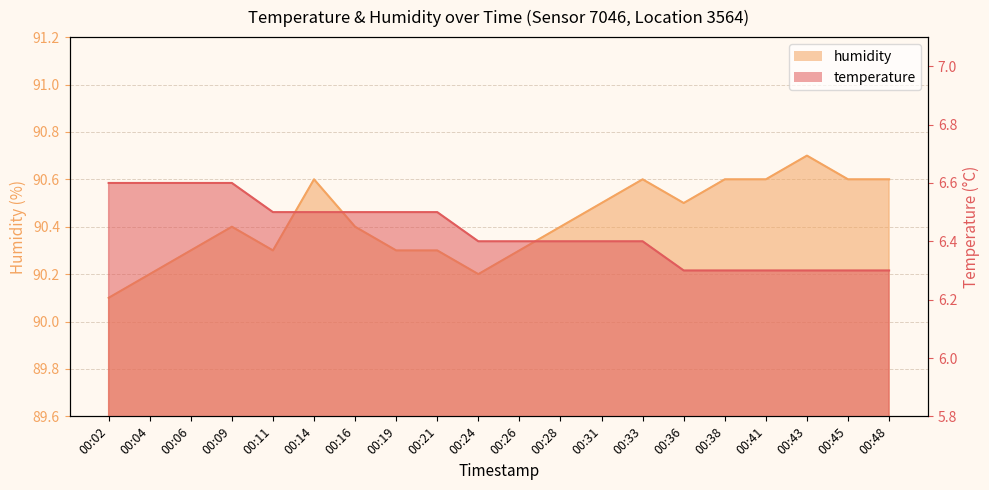

Rank the categories by humidity value from lowest to highest.

00:02, 00:04, 00:24, 00:06, 00:11, 00:19, 00:21, 00:26, 00:09, 00:16, 00:28, 00:31, 00:36, 00:14, 00:33, 00:38, 00:41, 00:45, 00:48, 00:43